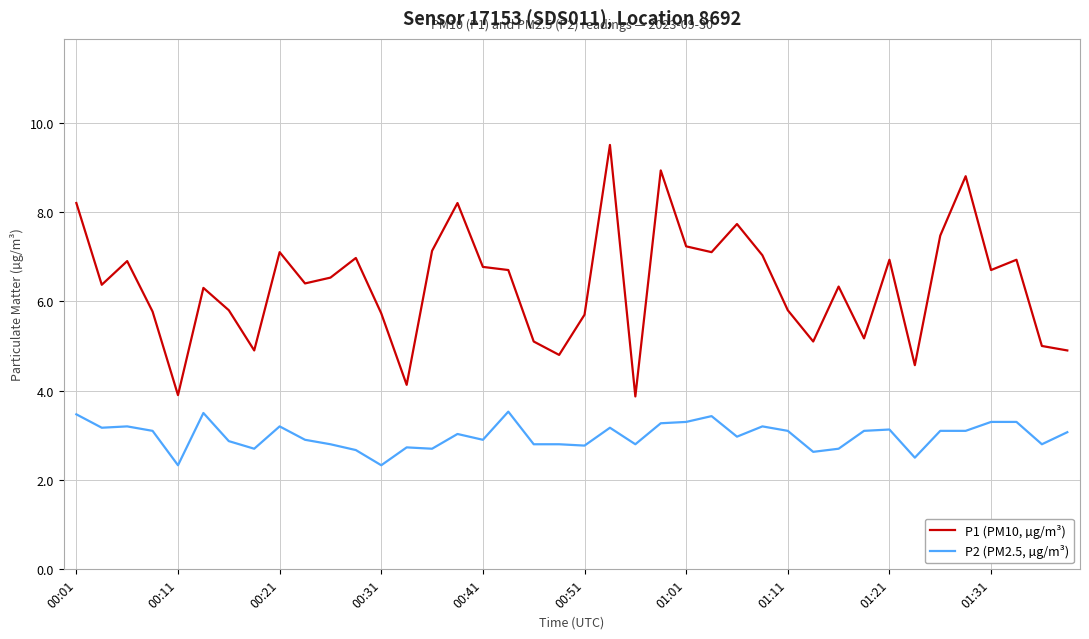

True or false: P1 (PM10, µg/m³) and P2 (PM2.5, µg/m³) intersect in this chart.

False